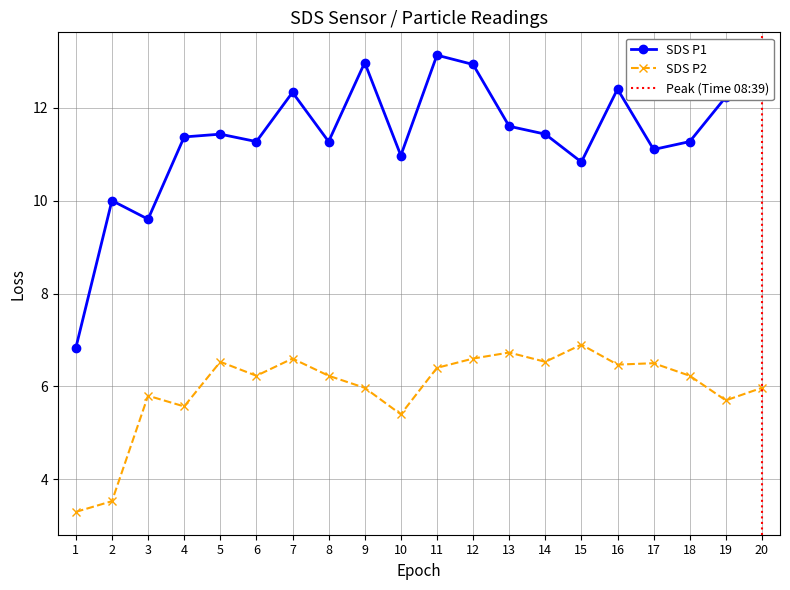

At how many categories does at least one series exceed 5?

20